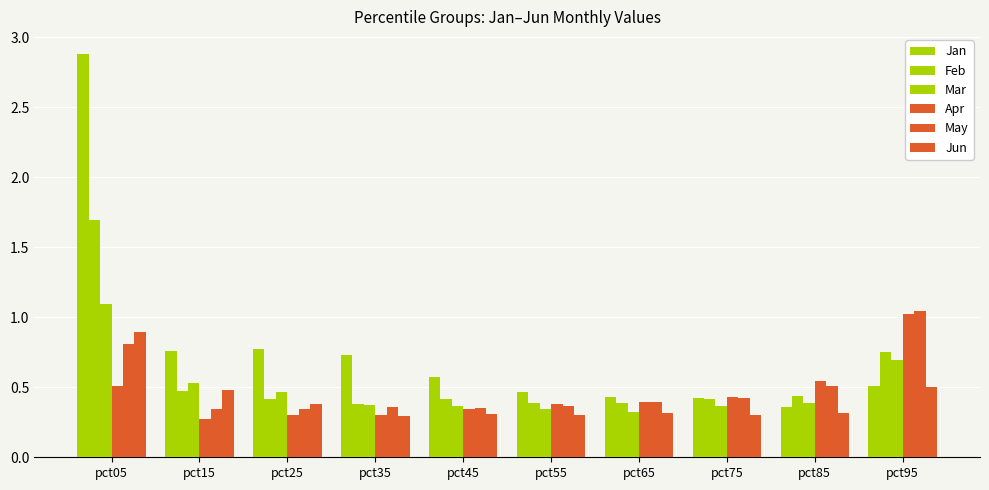

The value of Jun at pct25 is 0.2. True or false?

False